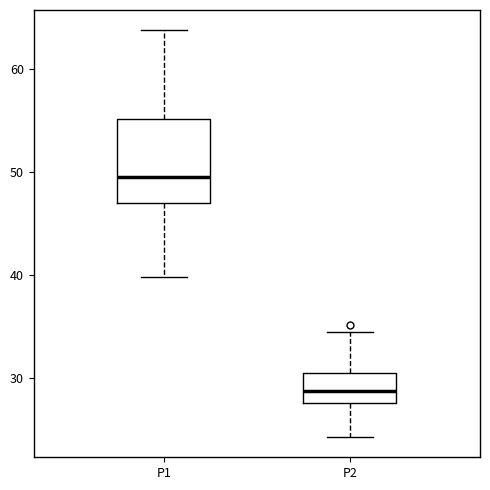

Where does the upper whisker of the box for P1 end on the y-axis? The values are not printed on the chart, so give them approximately, as read against the axis.

64